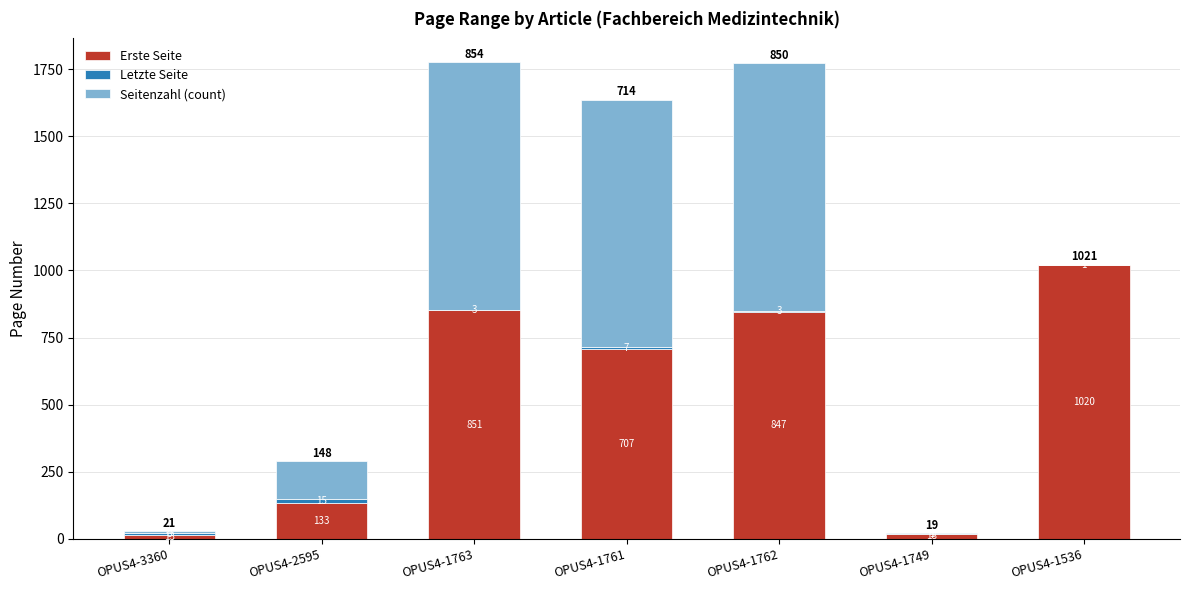

At which category is the sum across all series the highest?

OPUS4-1763